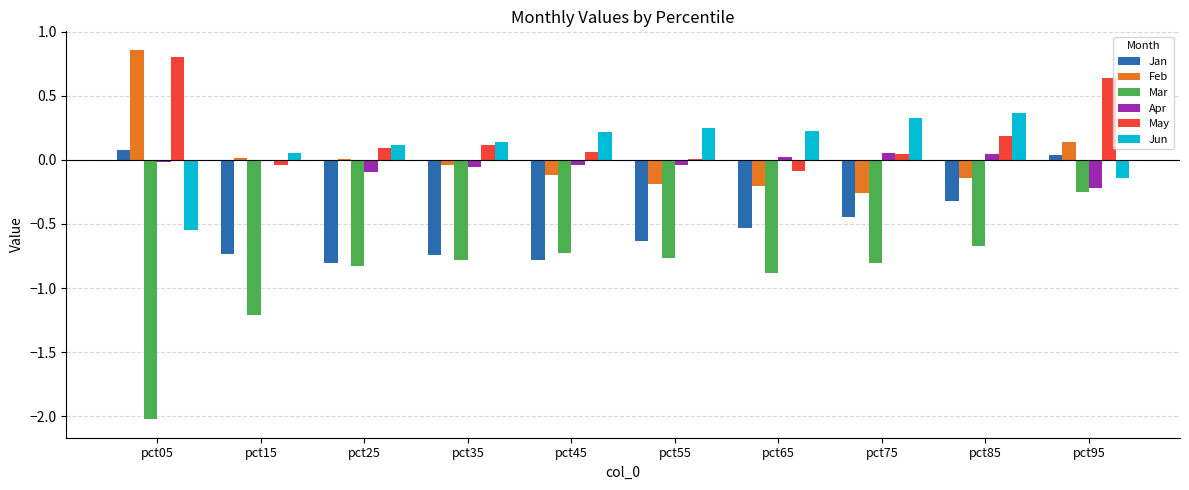

True or false: Mar has a value of -0.8 at pct55.

True